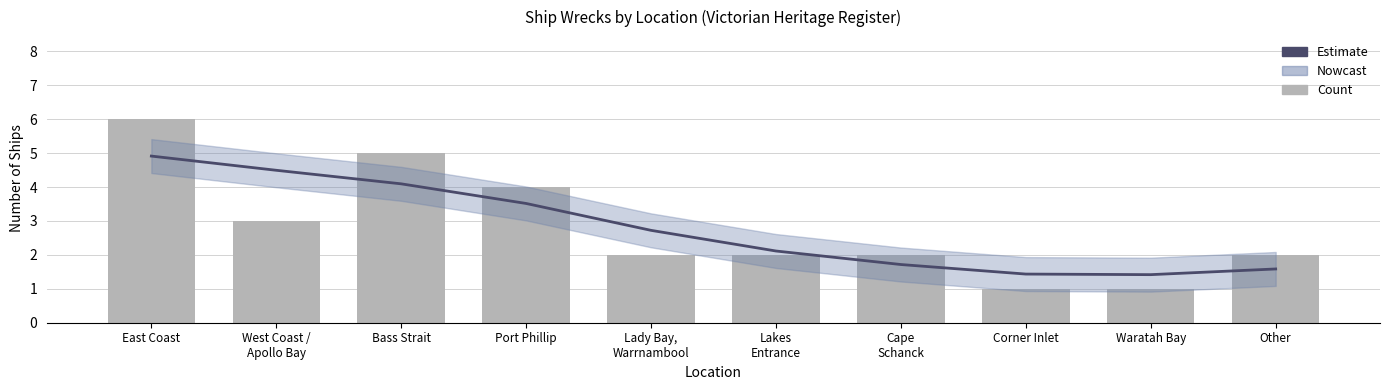

Reading right to left, what are all the values shown in this chart?

Estimate: Other=1.6	Waratah Bay=1.4	Corner Inlet=1.4	Cape
Schanck=1.7	Lakes
Entrance=2.1	Lady Bay,
Warrnambool=2.7	Port Phillip=3.5	Bass Strait=4.1	West Coast /
Apollo Bay=4.5	East Coast=4.9
Count: Other=2.0	Waratah Bay=1.0	Corner Inlet=1.0	Cape
Schanck=2.0	Lakes
Entrance=2.0	Lady Bay,
Warrnambool=2.0	Port Phillip=4.0	Bass Strait=5.0	West Coast /
Apollo Bay=3.0	East Coast=6.0